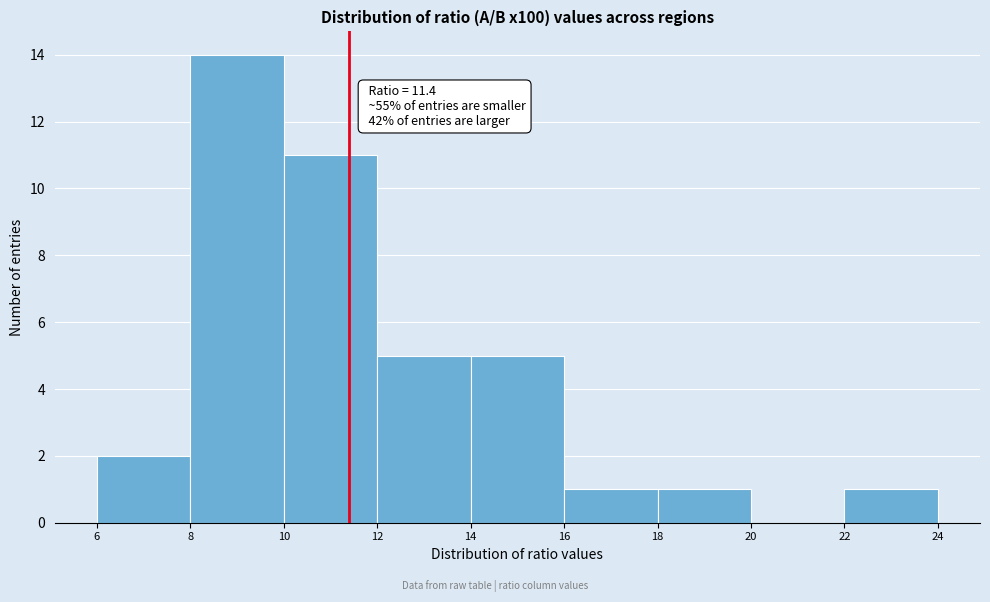

Over which range of the x-axis is the bar tallest?

8 to 10